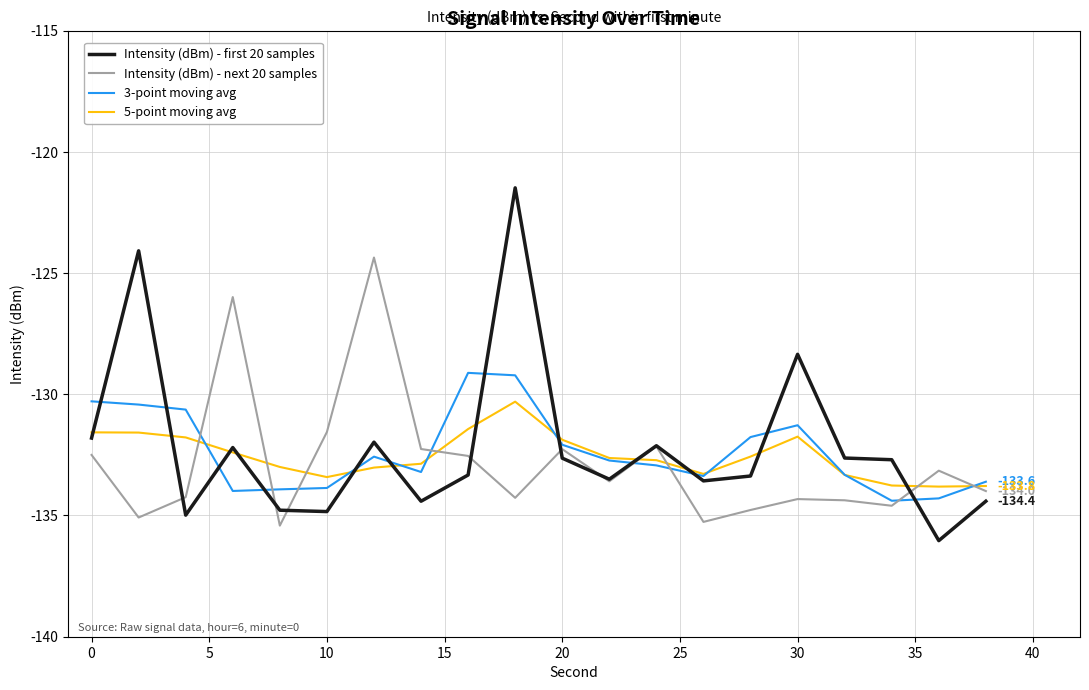

What is the maximum value for Intensity (dBm) - next 20 samples?

-124.4